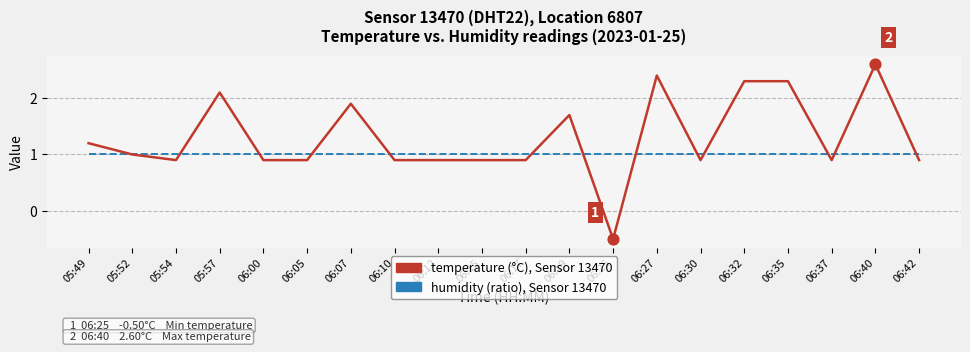

At which category is the sum across all series the highest?

06:40